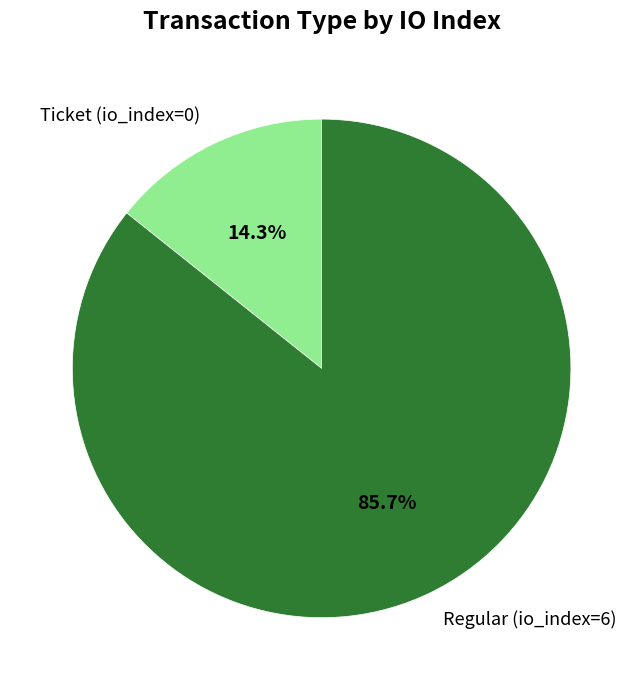

Which category has the biggest portion of the pie?

Regular (io_index=6)